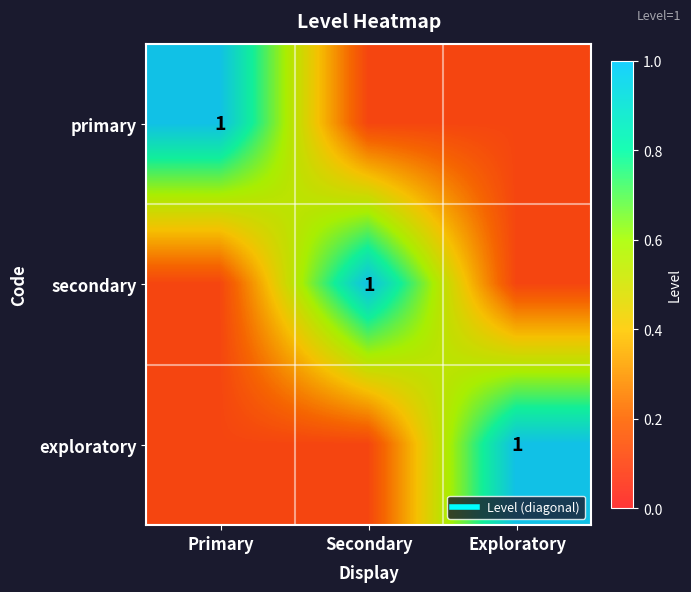

At Secondary, list the series in order from largest to smallest.

secondary, primary, exploratory